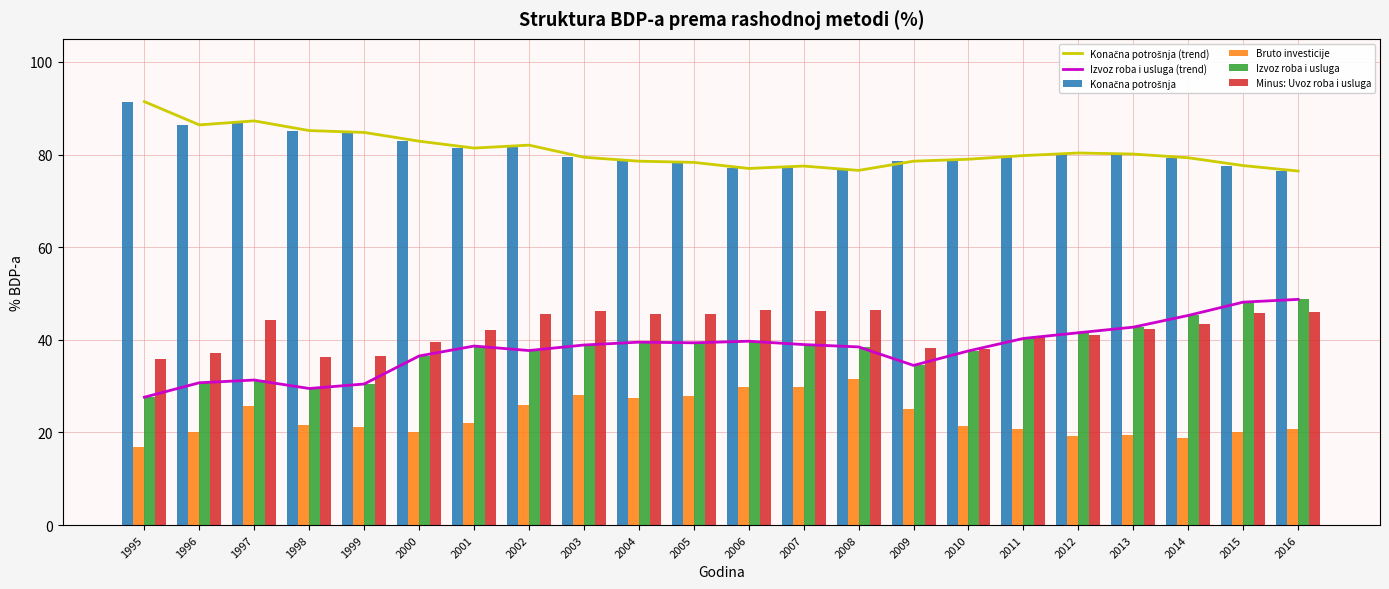

Count the number of data series in this chart.

6